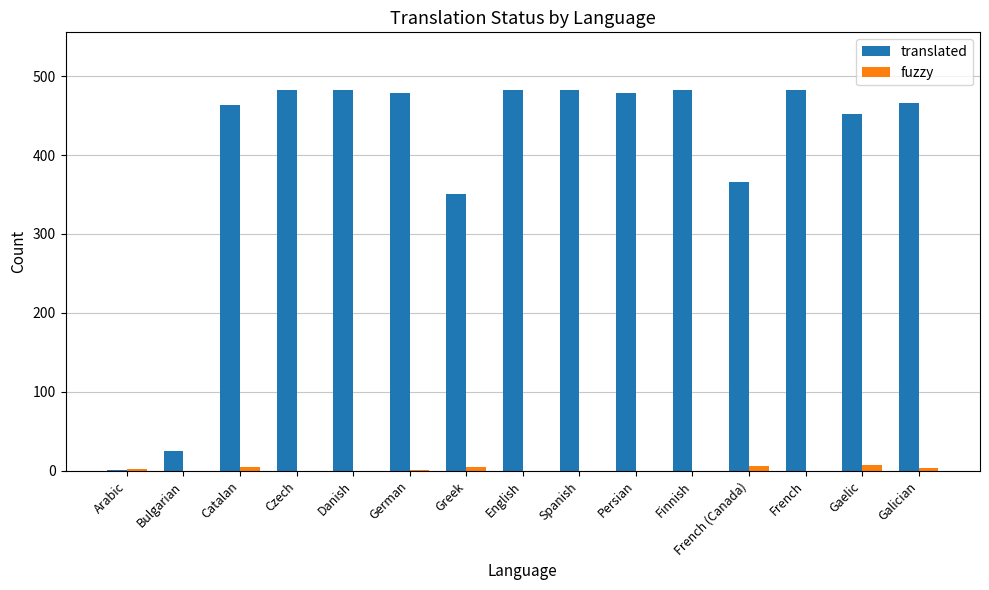

Is the value of translated at Persian greater than the value of fuzzy at Persian?

Yes